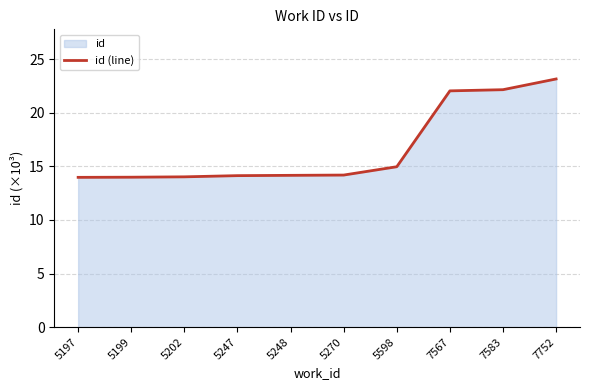

How many values are below 14?

2